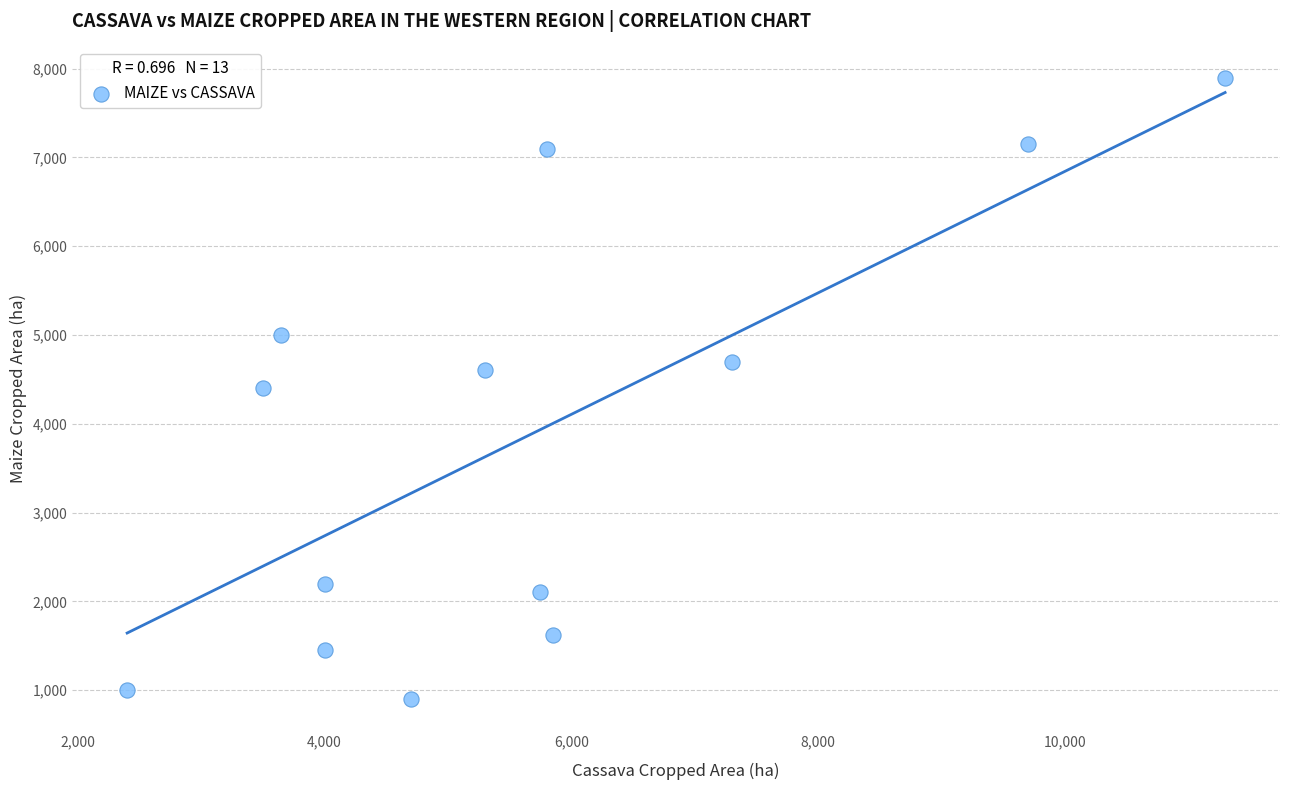

What is the range of Y values (max minus min)?

7000